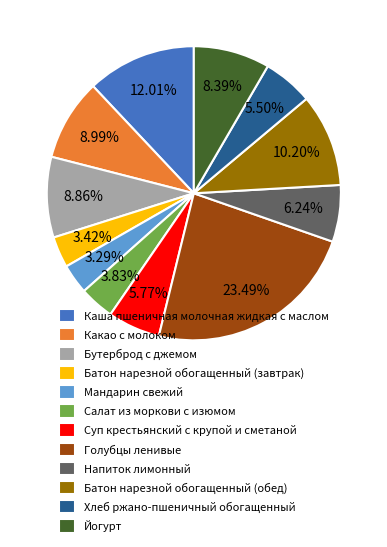

Which slice is the largest?

Голубцы ленивые